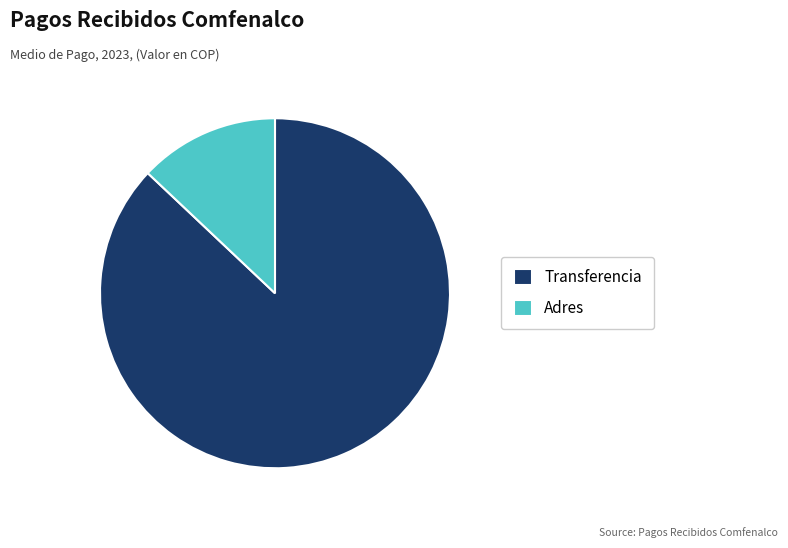

What is the largest slice in the pie chart?

Transferencia